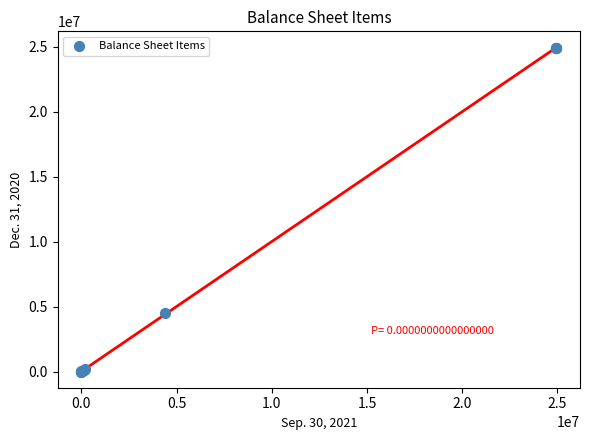

What Y value in the scatter plot is closest to 12467490?

4475489.0